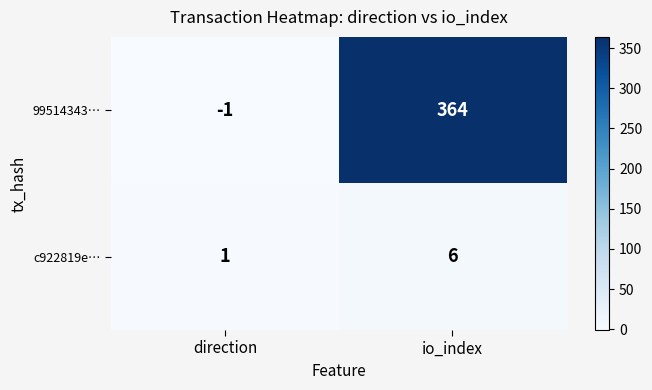

Reading left to right, extract all data points from this chart.

99514343…: -1	364
c922819e…: 1	6